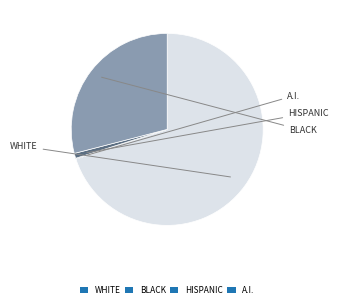

What is the majority slice?

WHITE